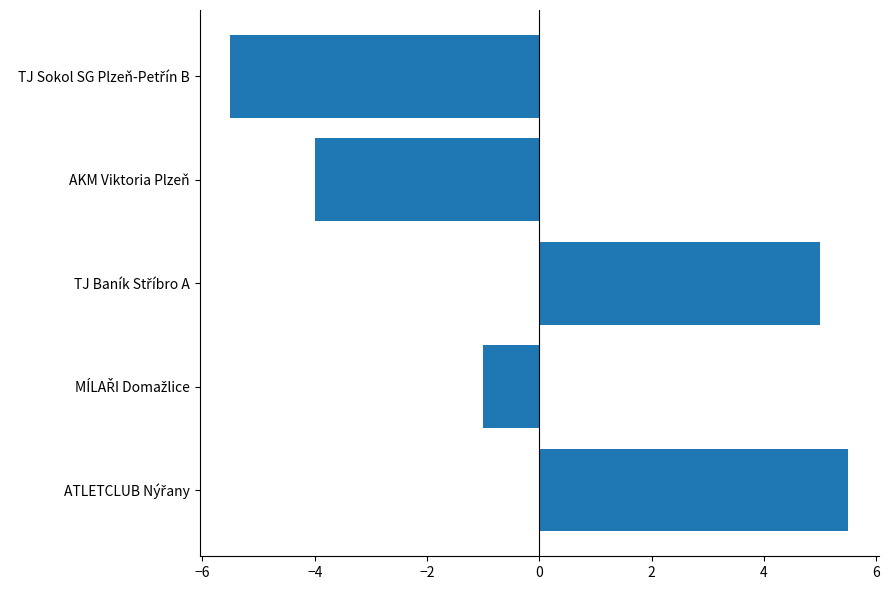

What is the minimum value shown in the chart?

-5.5